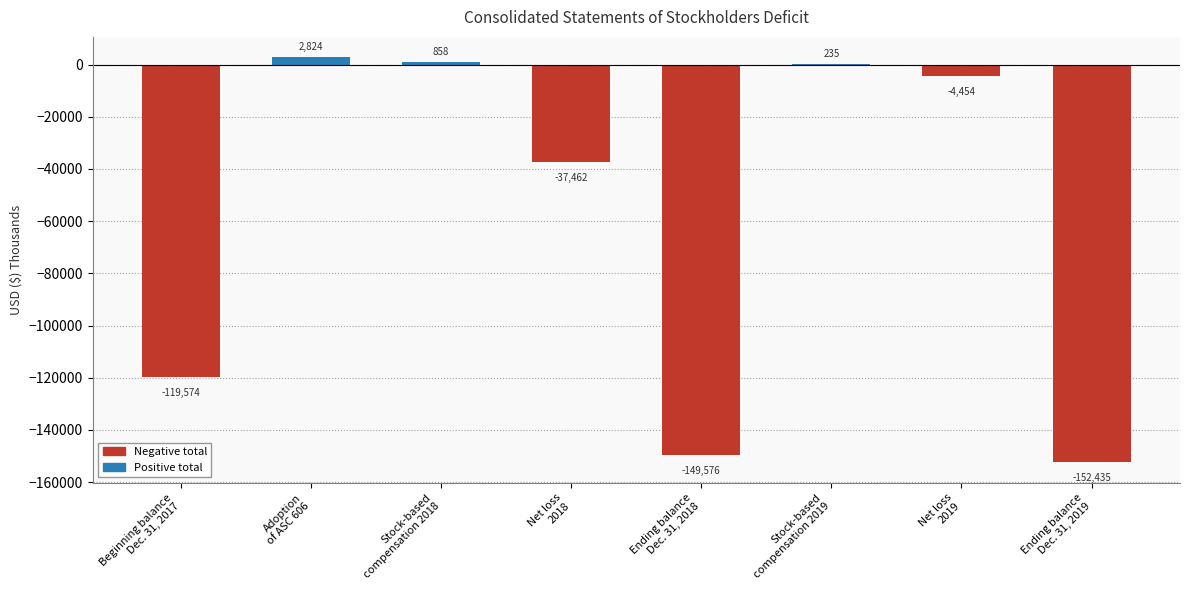

What is the maximum value shown in the chart?

2824